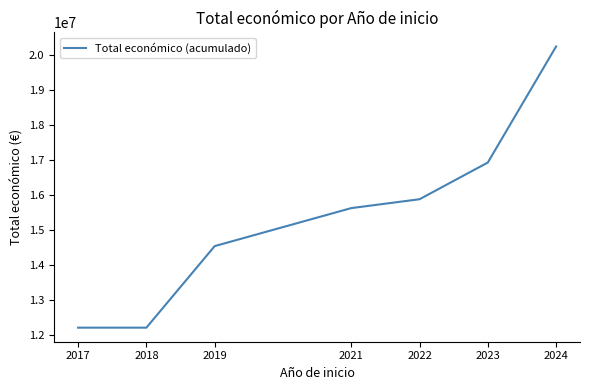

Which has a higher value, 2024 or 2018?

2024